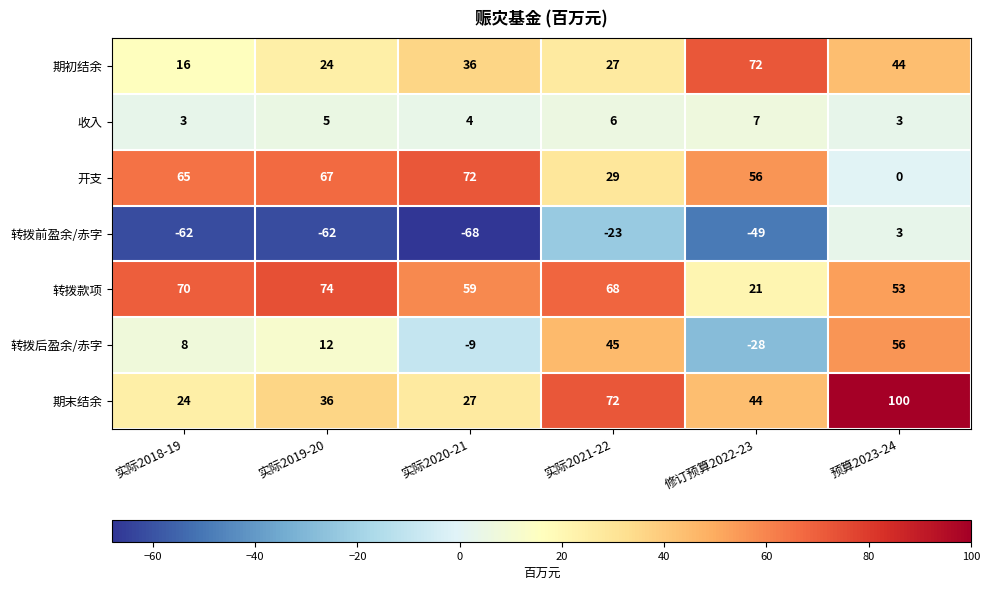

What is the total value across all series at 预算2023-24?

259